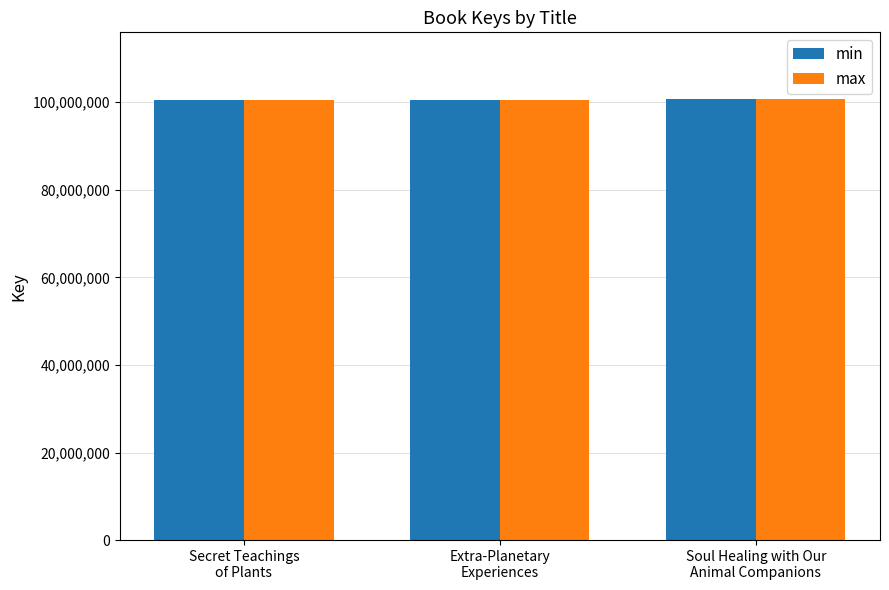

What is the sum of all min values?

301710088